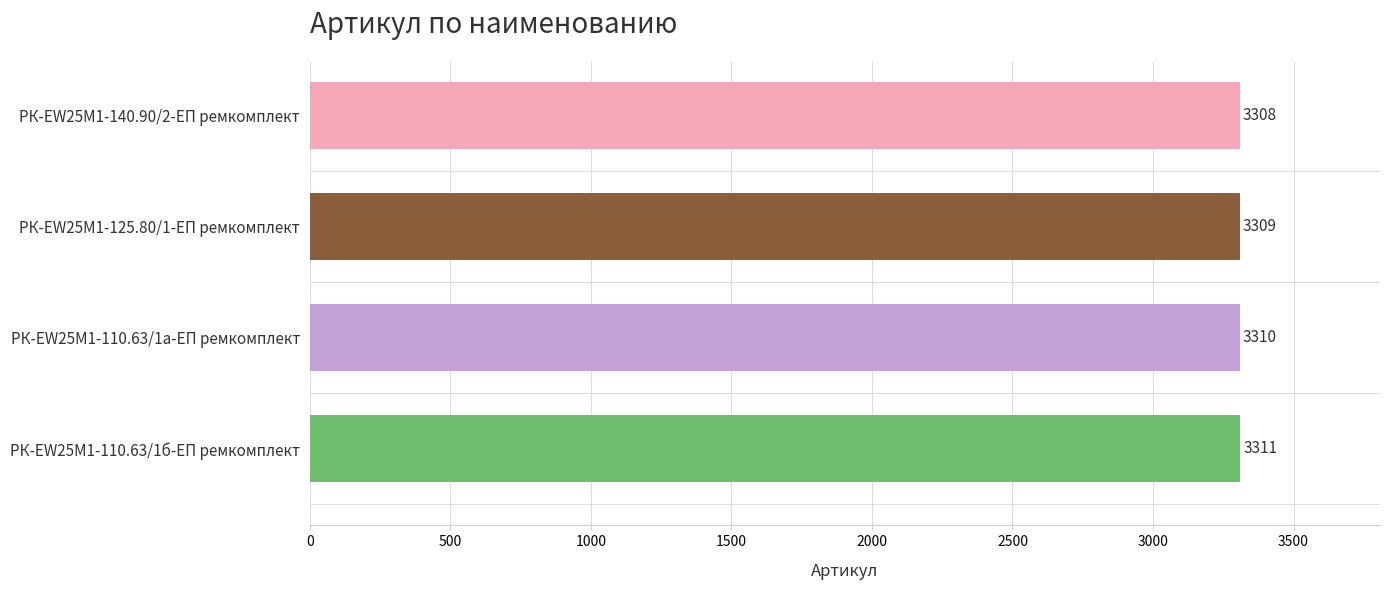

Is it true that the value at РК-EW25M1-110.63/1а-ЕП ремкомплект is 3310?

True